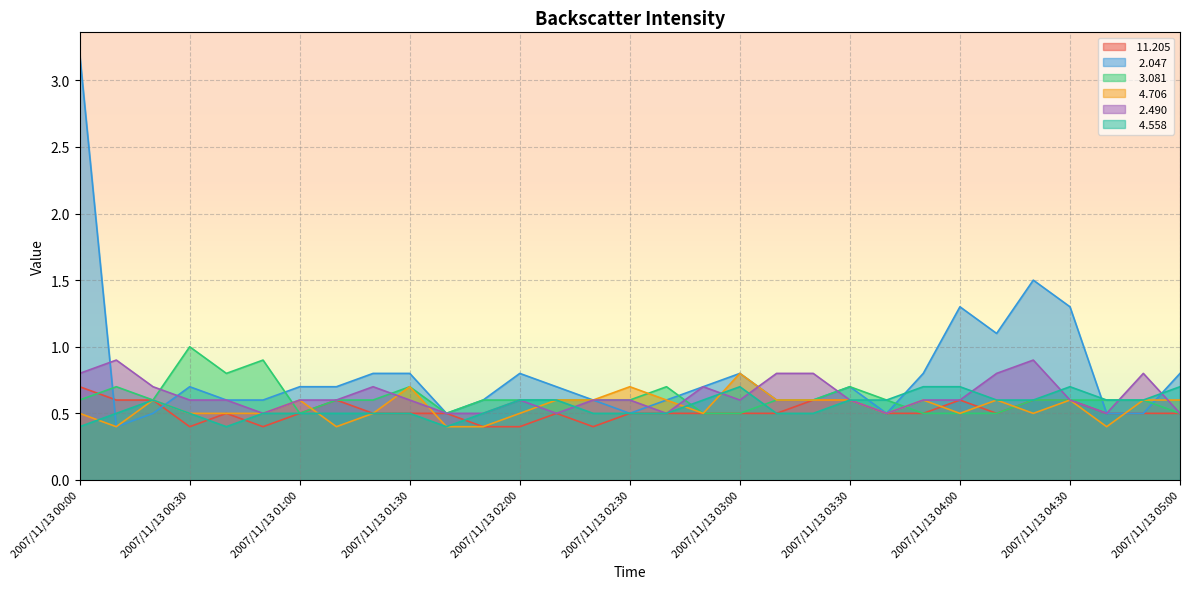

How many lines are shown in the chart?

6